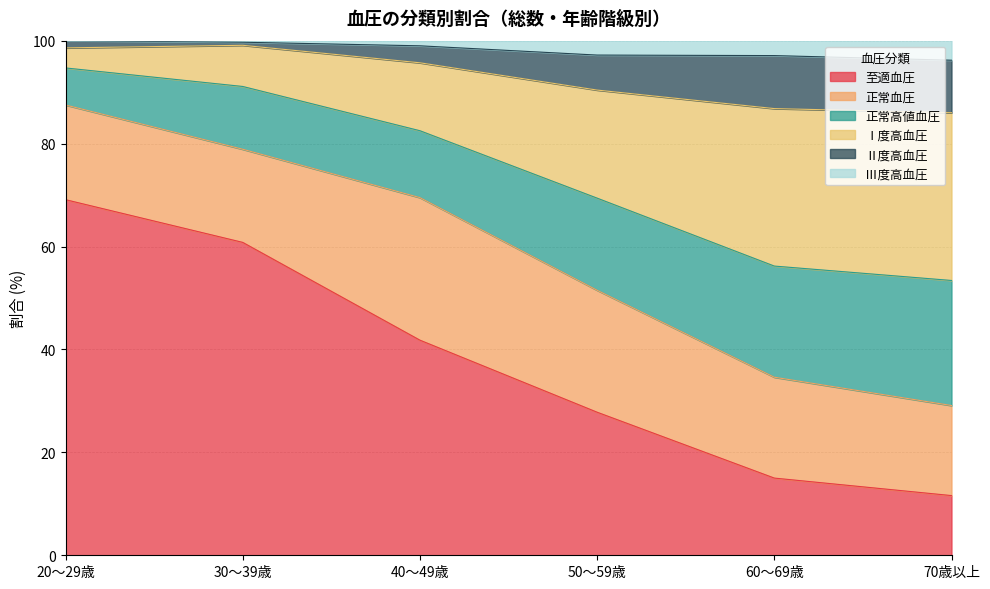

Where does the 至適血圧 series first go above 41?

20～29歳